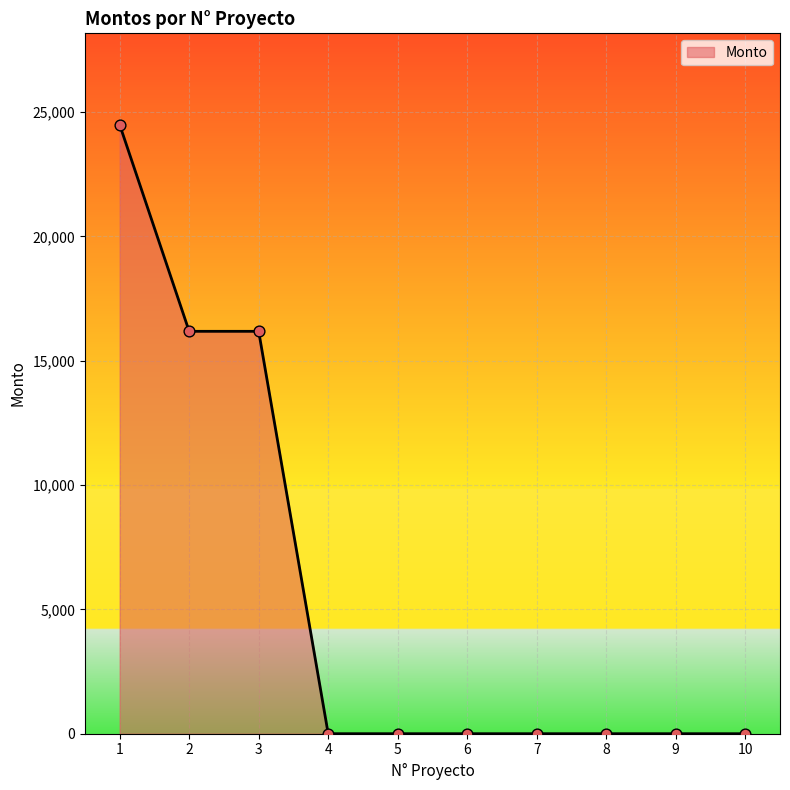

What is the change in value from 3 to 4?

-16181.0